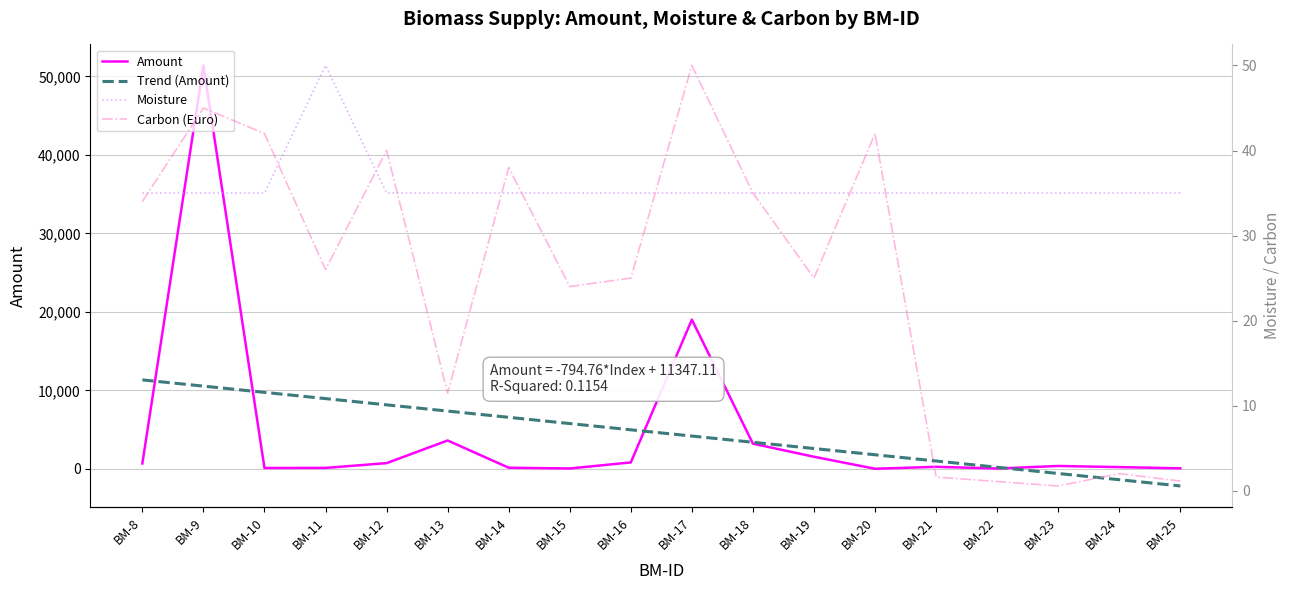

At which category does Carbon (Euro) reach its first local peak?

BM-9